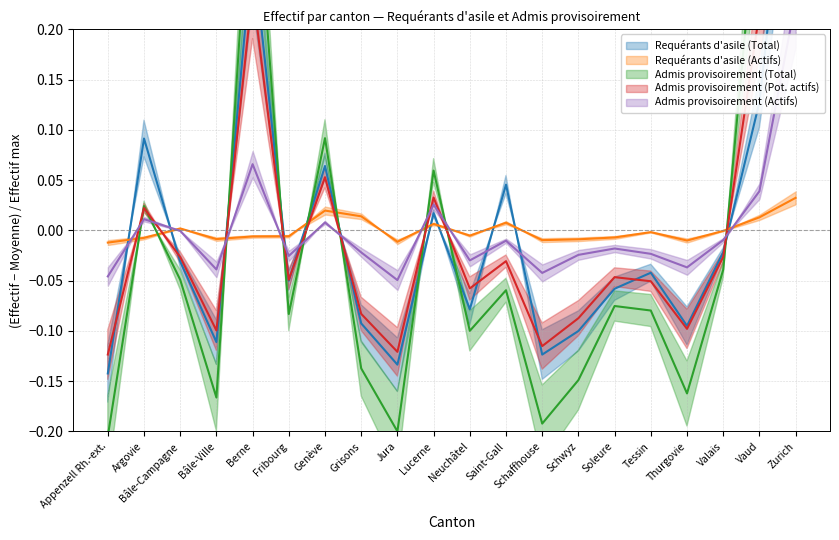

Does the chart display data point markers on the line(s)?

No